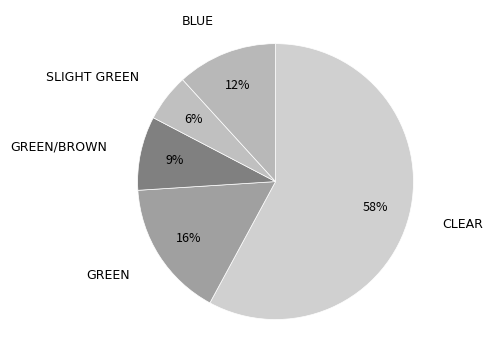

How many segments does this pie chart have?

5